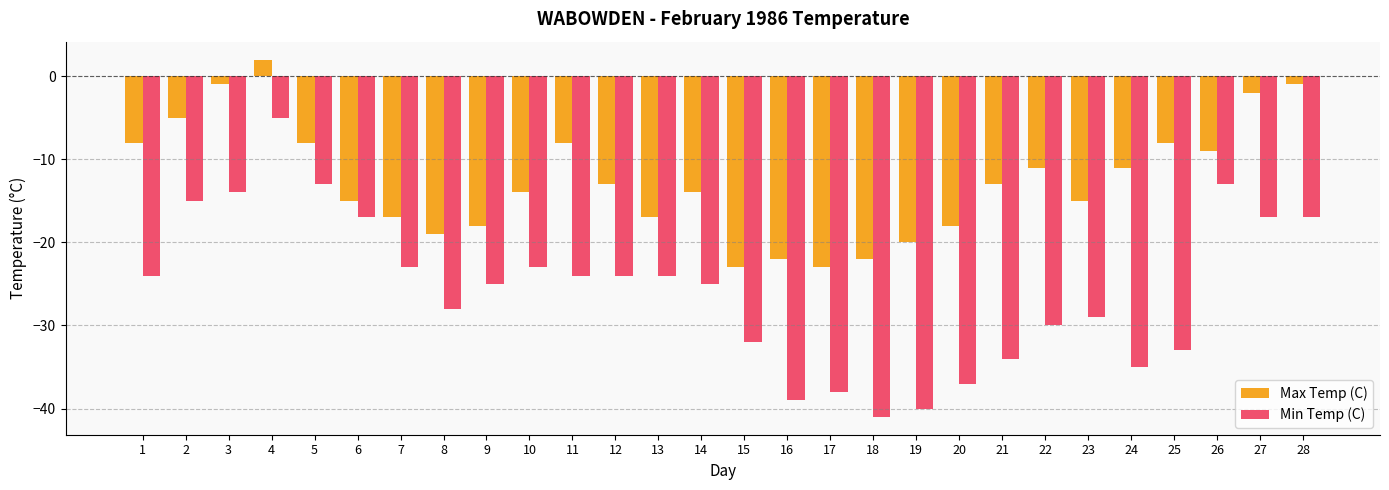

Rank the series at 23 from lowest to highest value.

Min Temp (C), Max Temp (C)